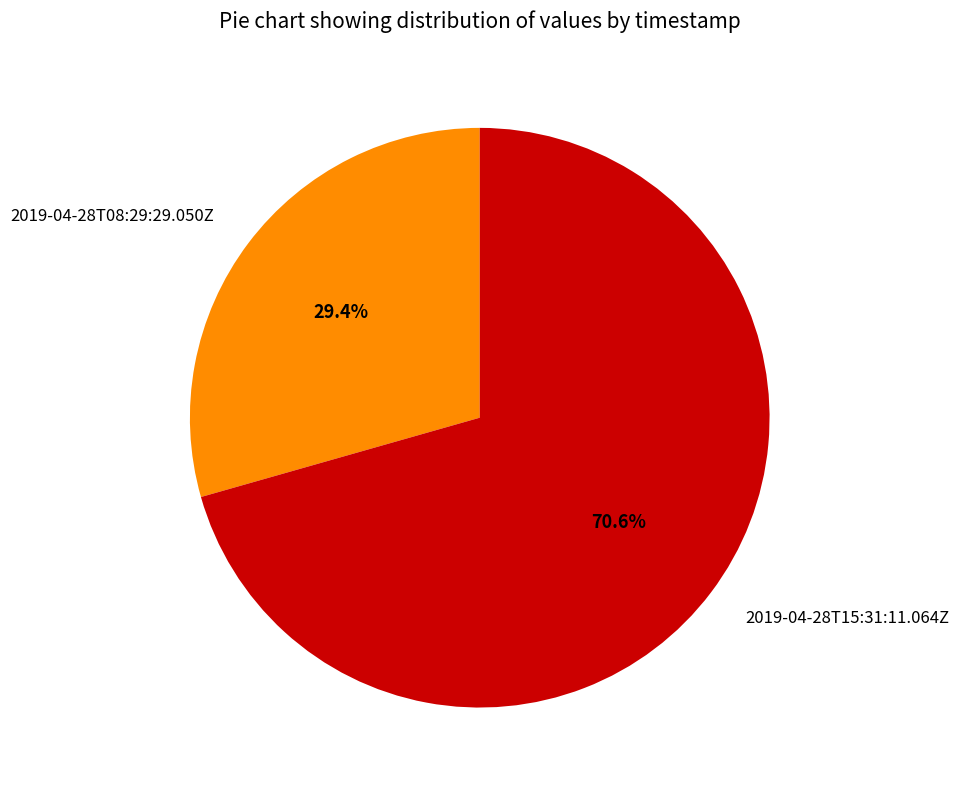

What is the majority slice?

2019-04-28T15:31:11.064Z